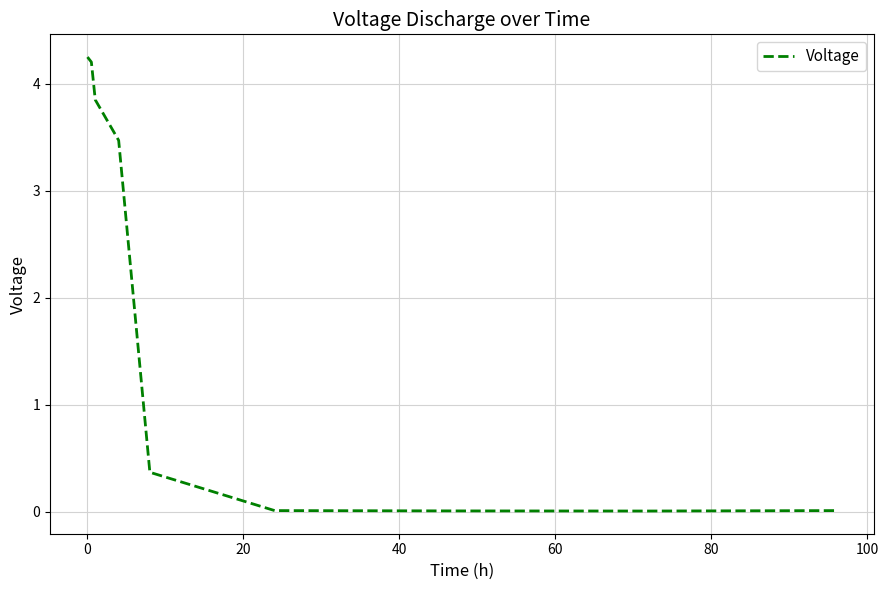

What is the average value?

2.0